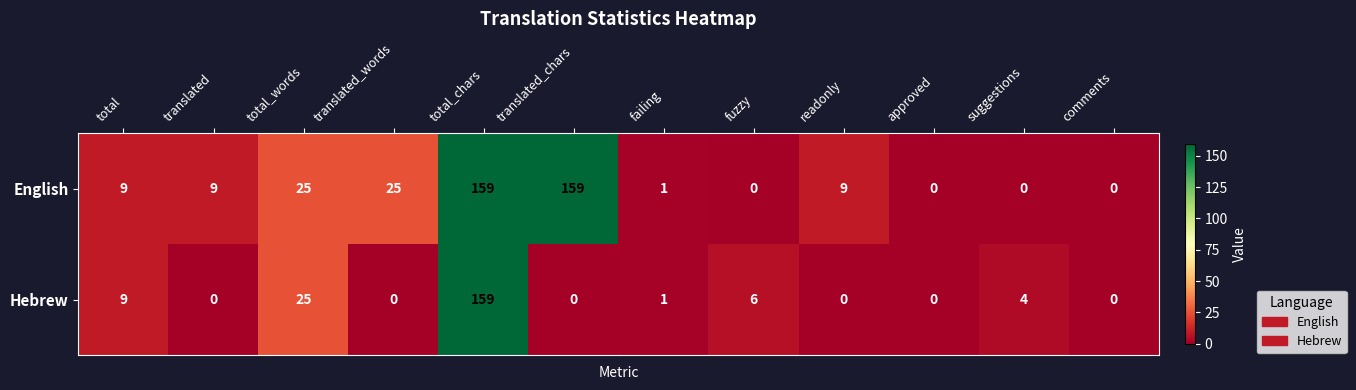

Reading left to right, extract all data points from this chart.

English: total=9	translated=9	total_words=25	translated_words=25	total_chars=159	translated_chars=159	failing=1	fuzzy=0	readonly=9	approved=0	suggestions=0	comments=0
Hebrew: total=9	translated=0	total_words=25	translated_words=0	total_chars=159	translated_chars=0	failing=1	fuzzy=6	readonly=0	approved=0	suggestions=4	comments=0